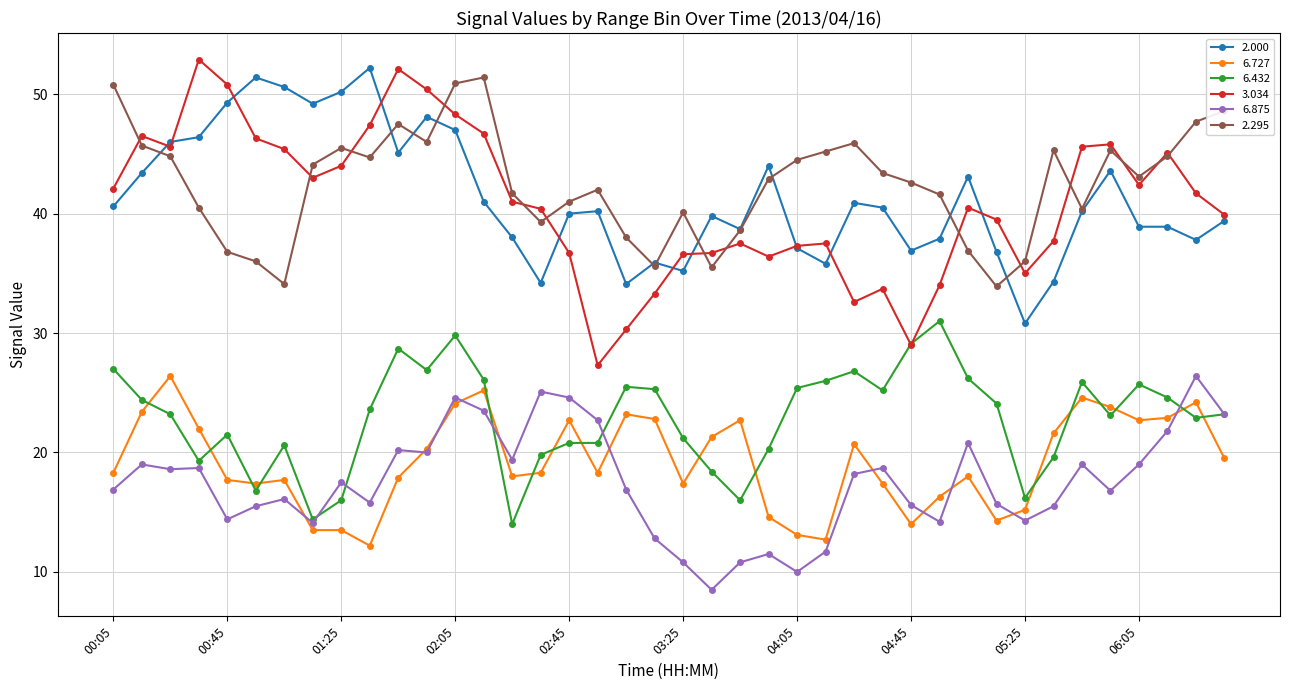

Which series has the widest spread of values?

3.034